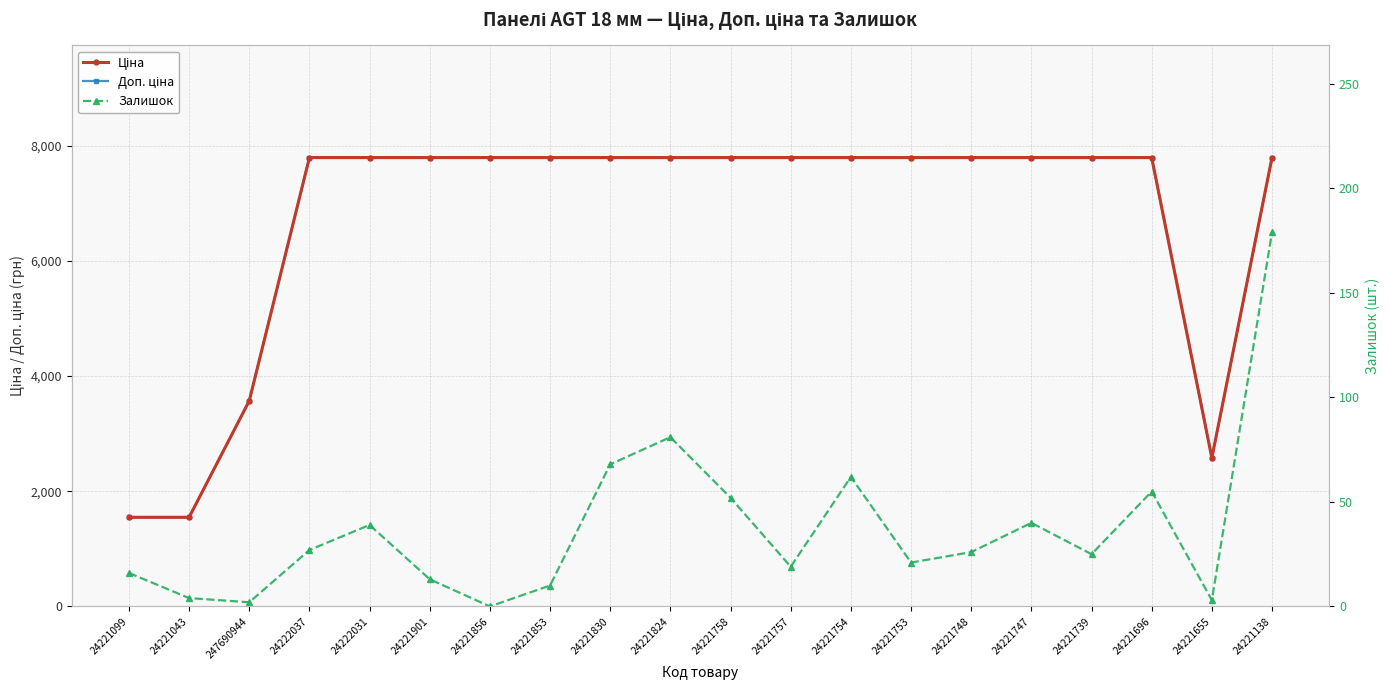

Is the value of Залишок at 24222037 greater than the value of Ціна at 24221753?

No